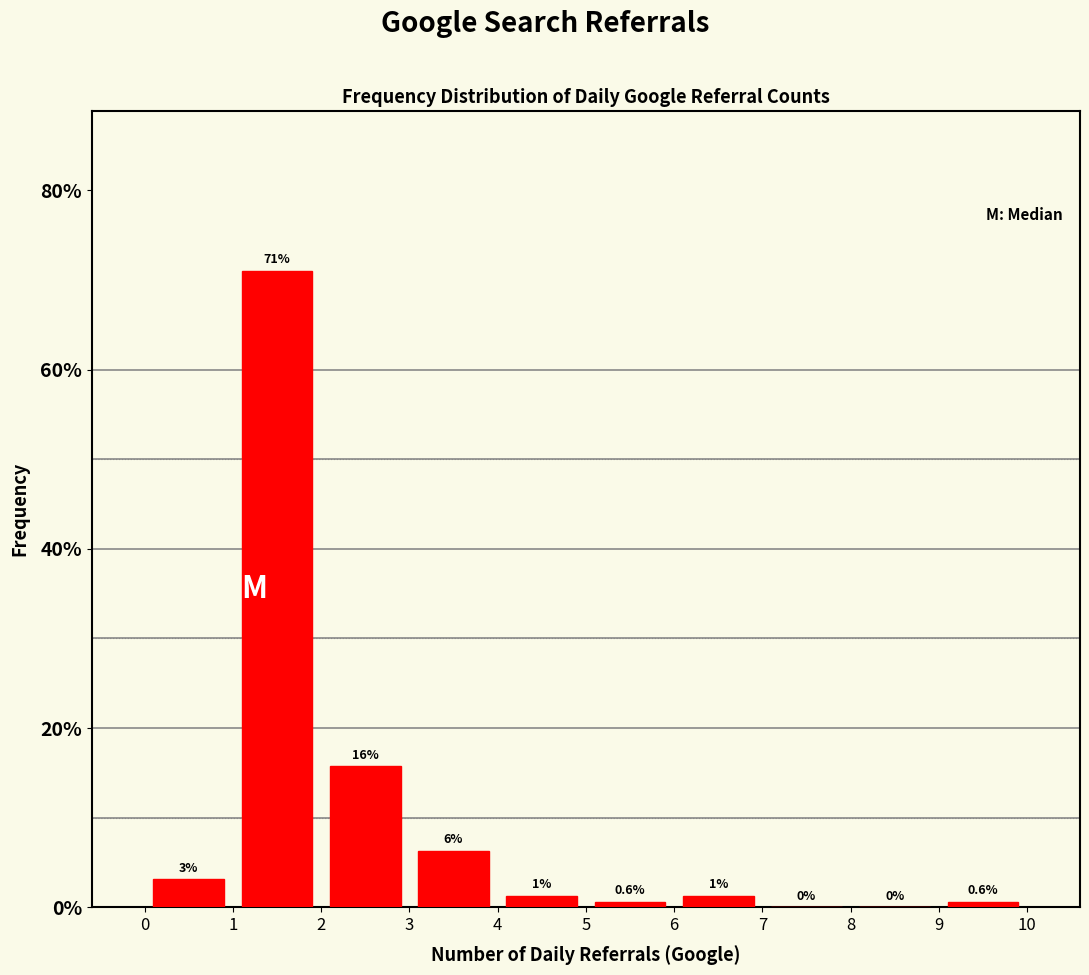

Which range on the x-axis has the tallest bar?

1 to 2